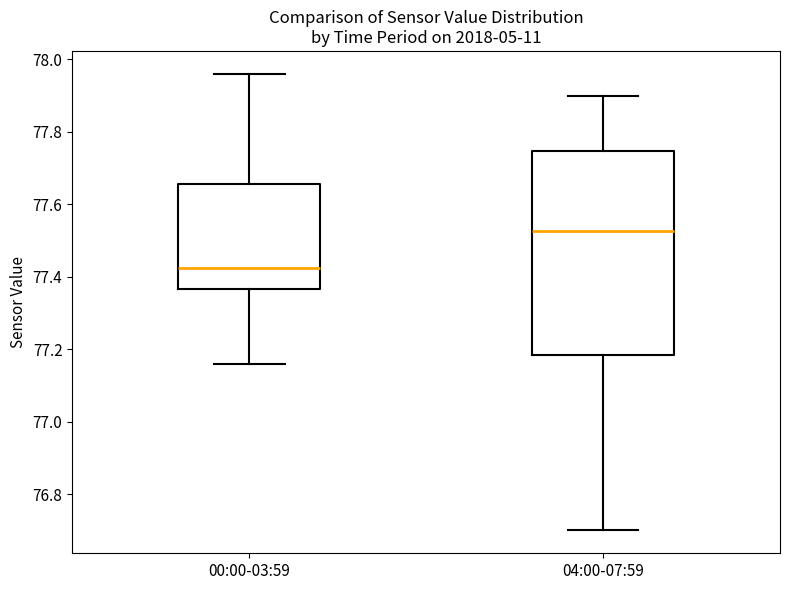

Reading left to right, read every box against the y-axis: the position of its median line, the range the box covers, and the ends of its whiskers. The values are not printed on the chart, so give them approximately, as read against the axis.

00:00-03:59: median 77.42, box 77.36 to 77.66, whiskers 77.16 to 77.96
04:00-07:59: median 77.52, box 77.18 to 77.74, whiskers 76.70 to 77.90